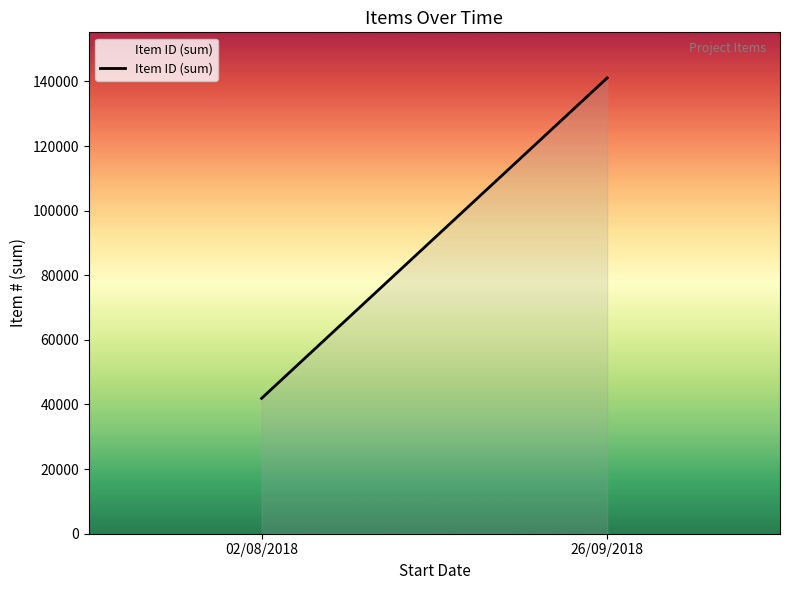

Read the value at 02/08/2018, to the nearest 100.

41900